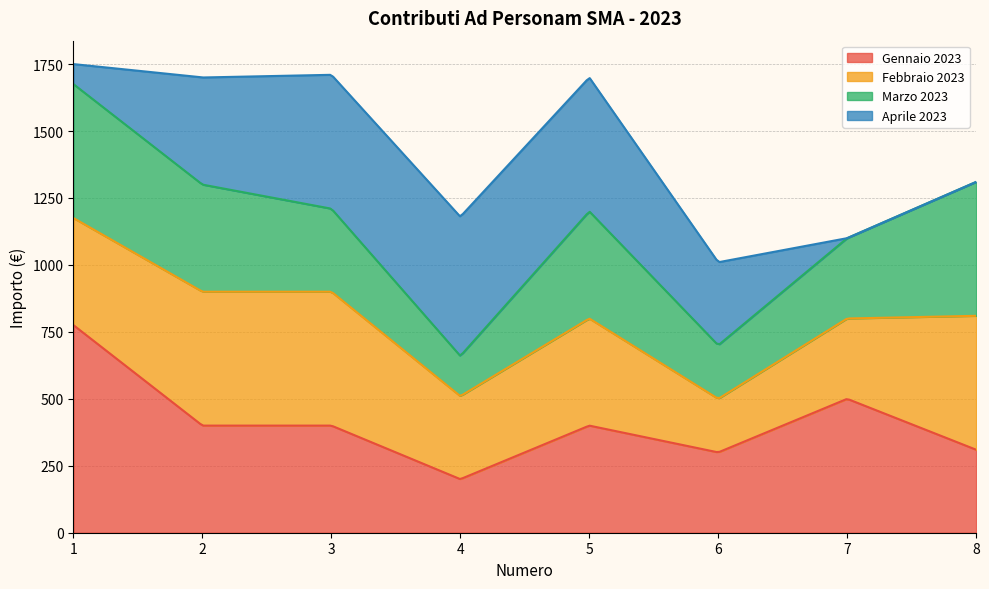

How many values in the Marzo 2023 series exceed 400?

2